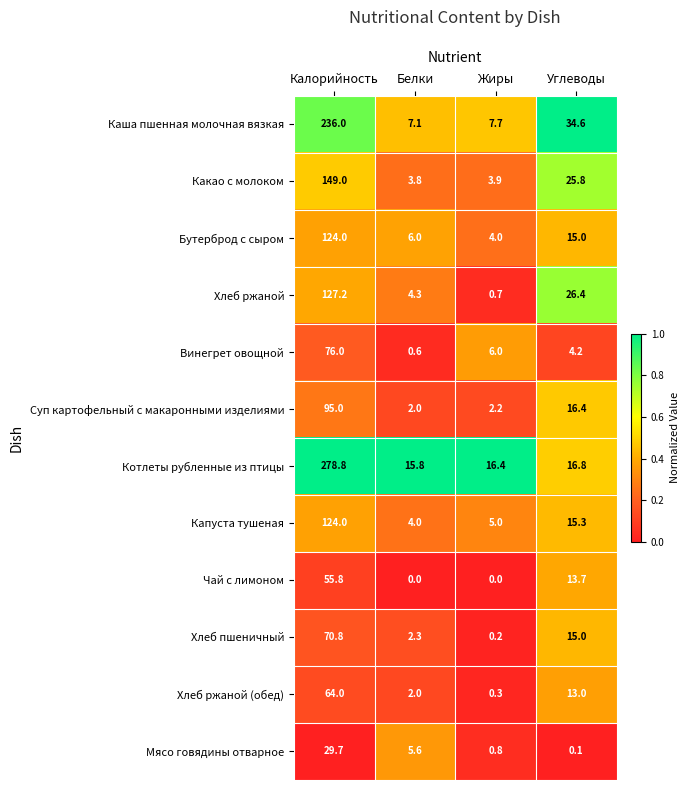

What is the difference between the Хлеб ржаной values at Калорийность and Углеводы?

100.8